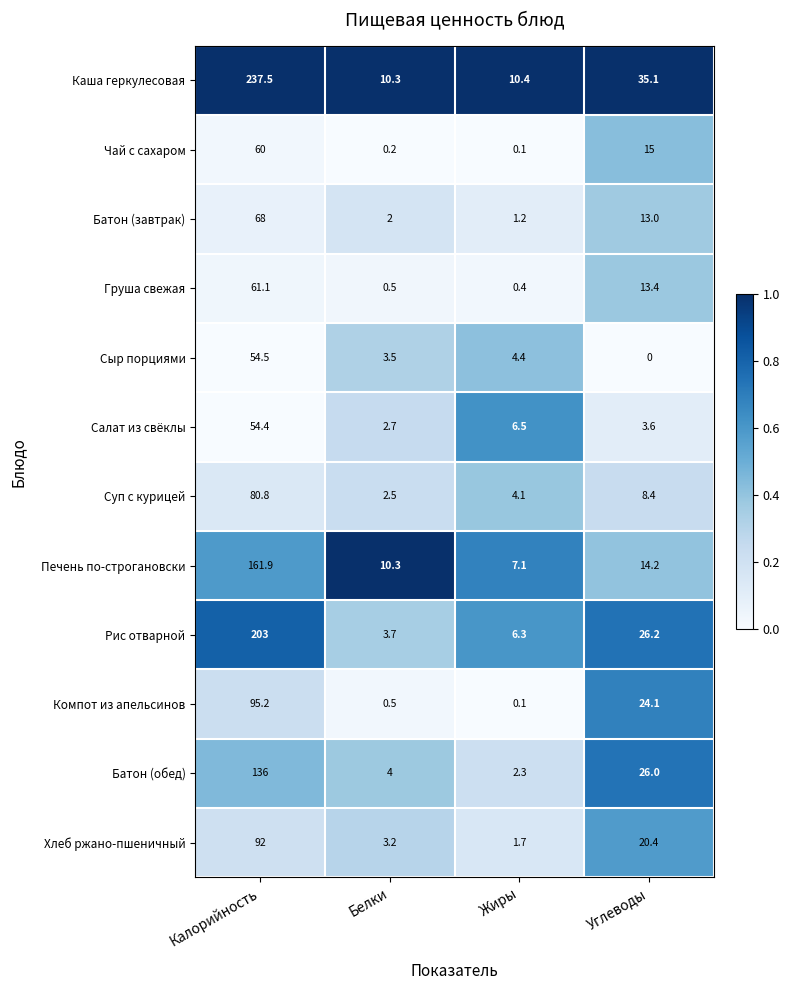

Which series has the widest spread of values?

Каша геркулесовая